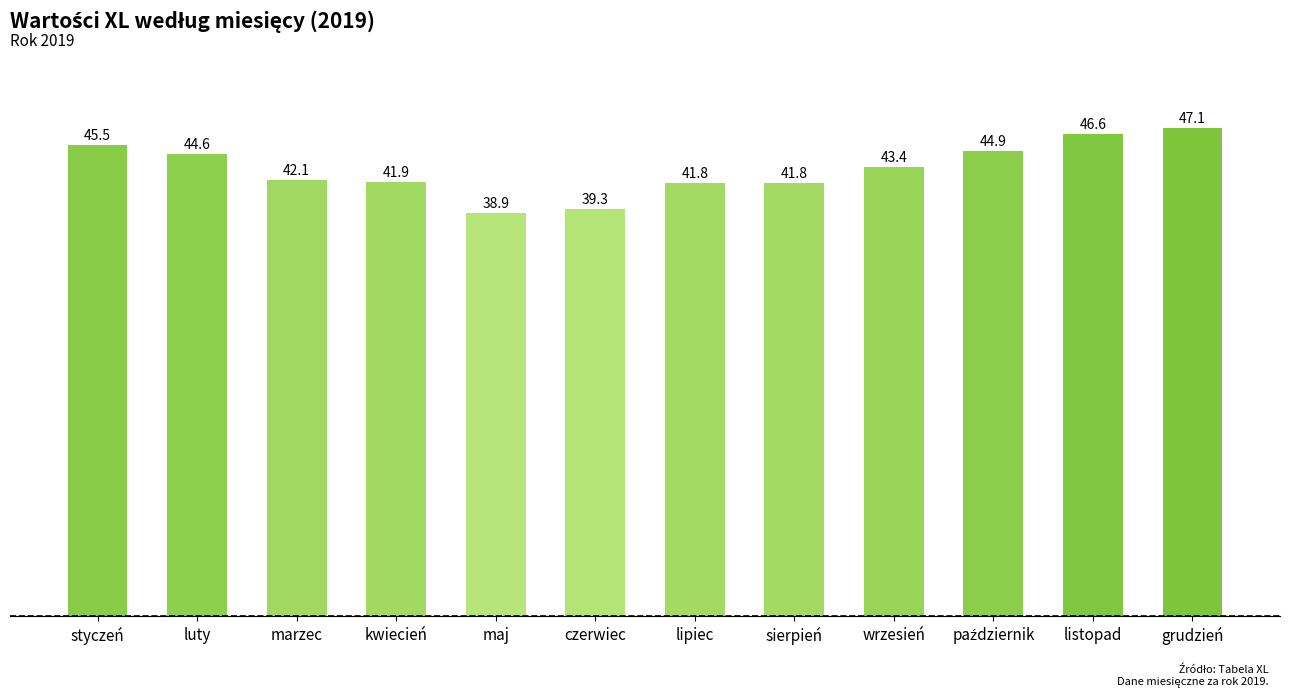

What is the change in value from czerwiec to wrzesień?

+4.1